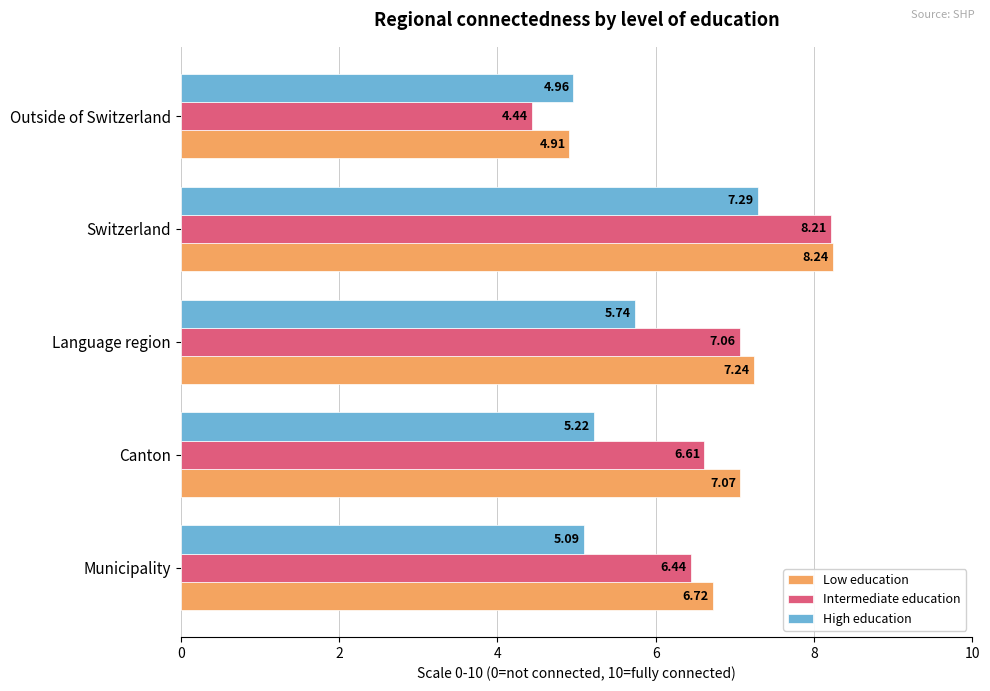

Which category has the highest value in the High education series?

Switzerland